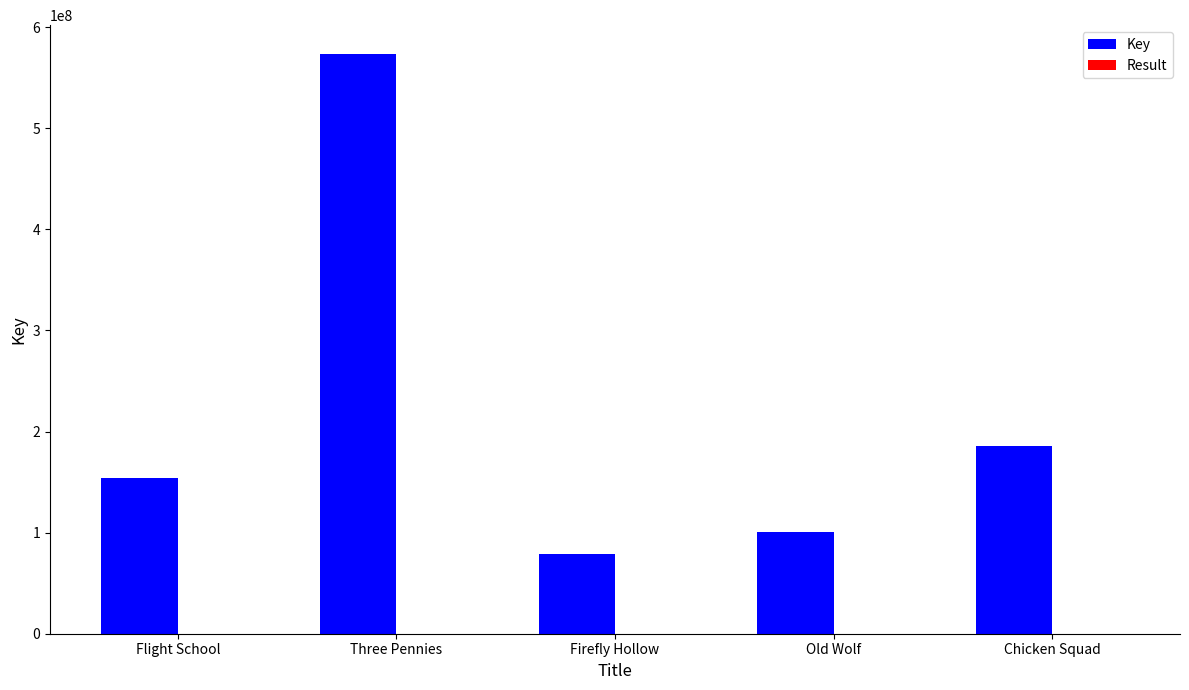

At which label is Key closest to 326271330?

Chicken Squad